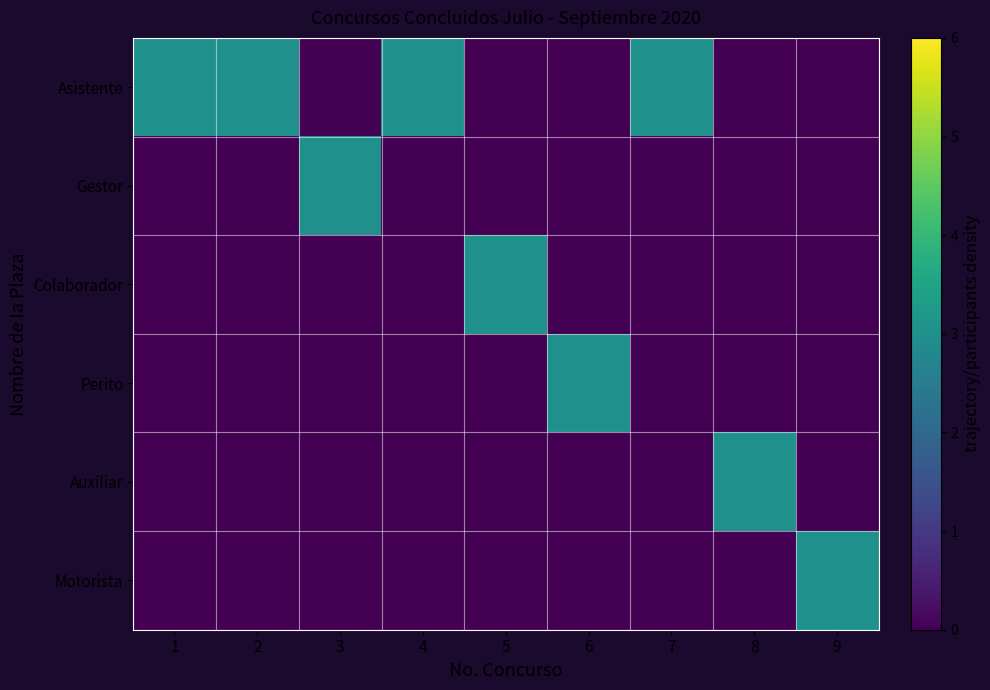

At which category does the chart reach its peak across all series?

1